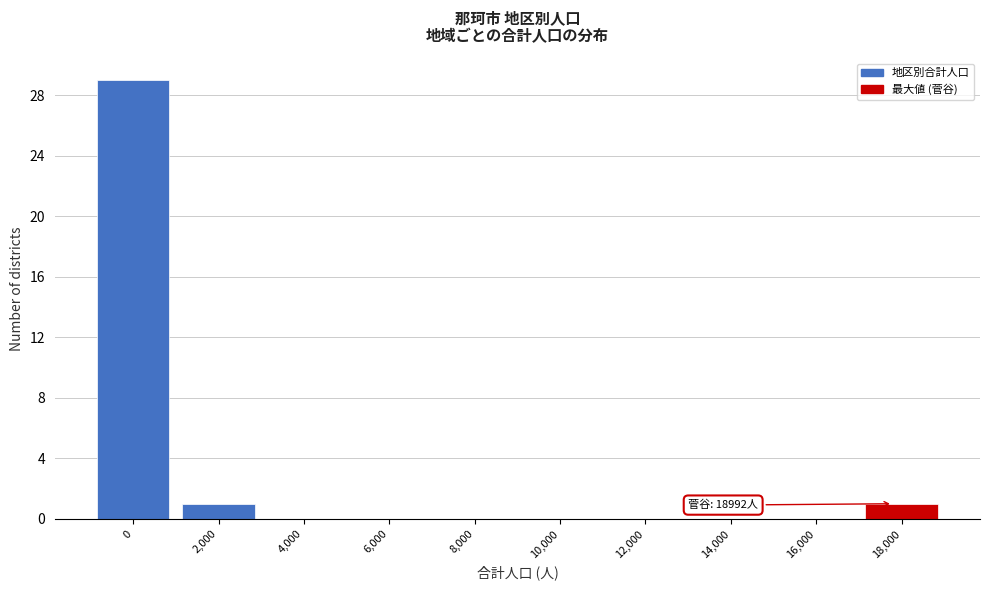

Reading right to left, what are all the values shown in this chart?

18,000=1	16,000=0	14,000=0	12,000=0	10,000=0	8,000=0	6,000=0	4,000=0	2,000=1	0=29